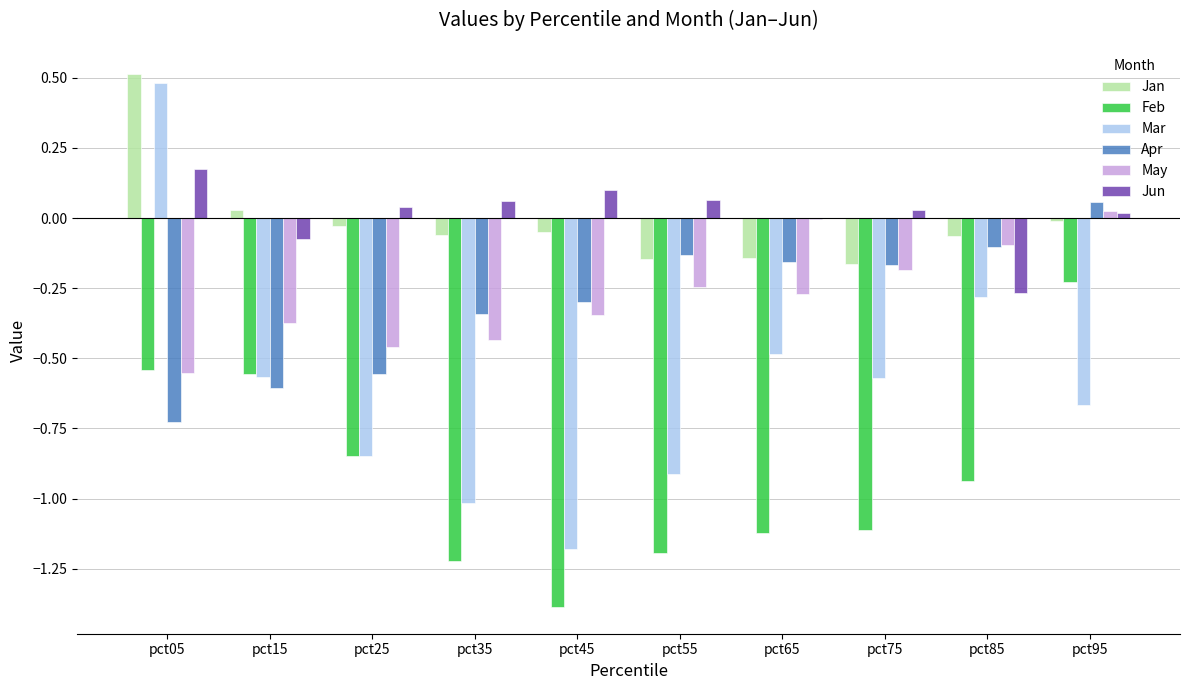

At which category is the sum across all series the highest?

pct05